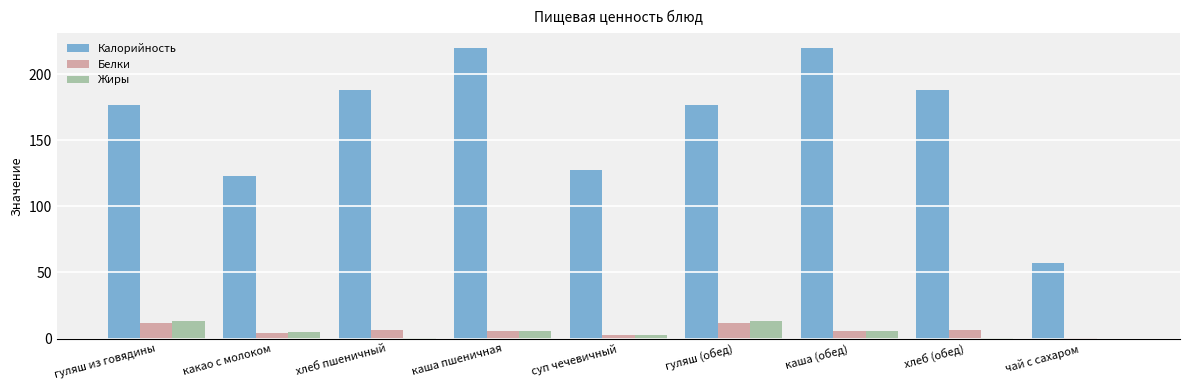

Which series has the largest total across all categories?

Калорийность